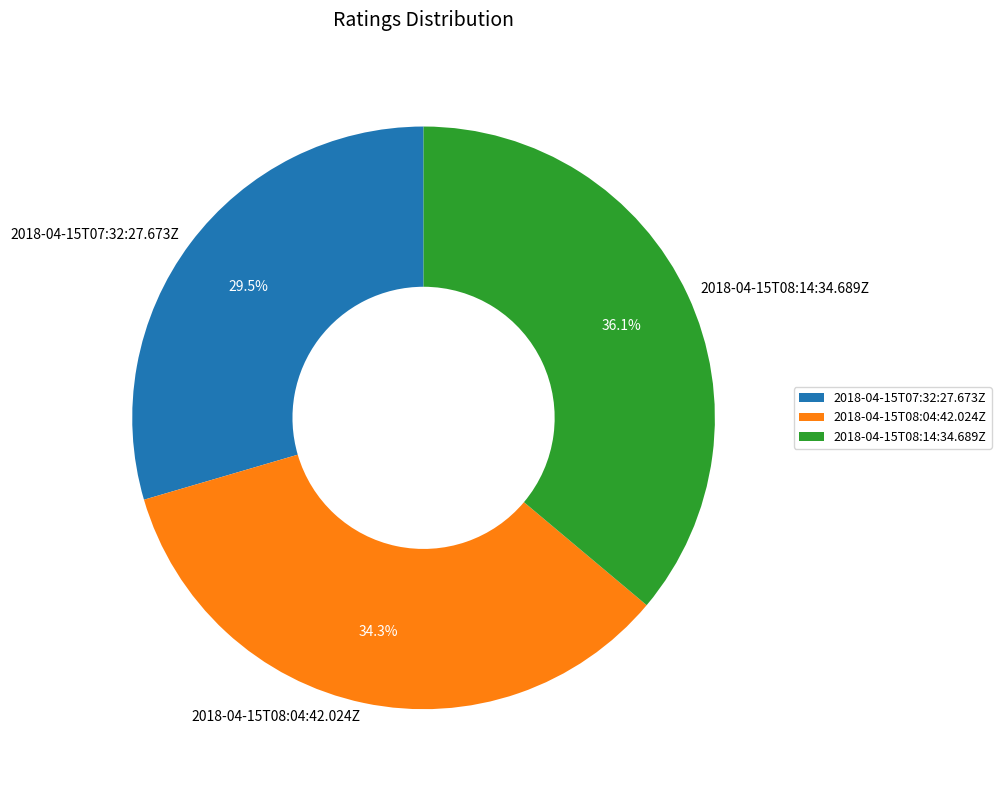

Does 2018-04-15T07:32:27.673Z account for over 50% of the chart?

No